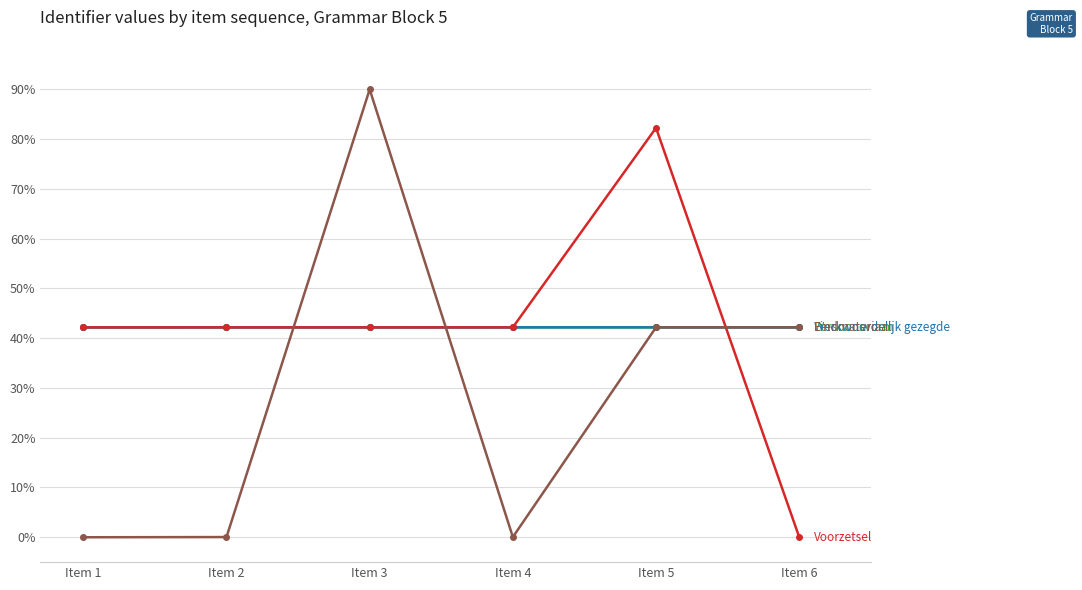

What is the spread (max minus min) of values at Item 5?

40.1